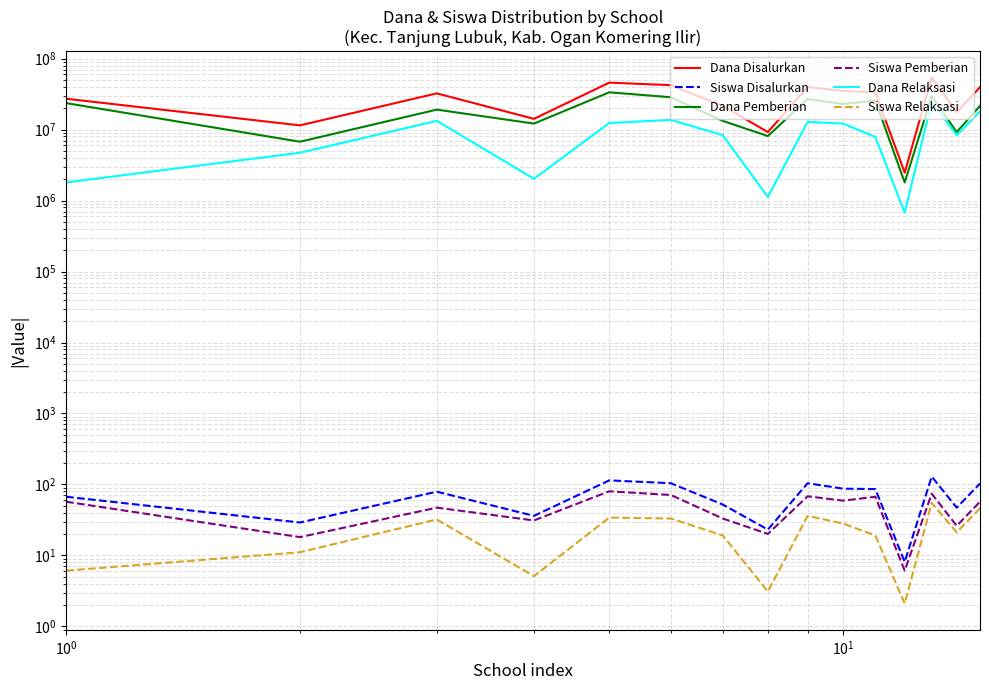

True or false: Dana Pemberian and Dana Disalurkan cross at least once.

False